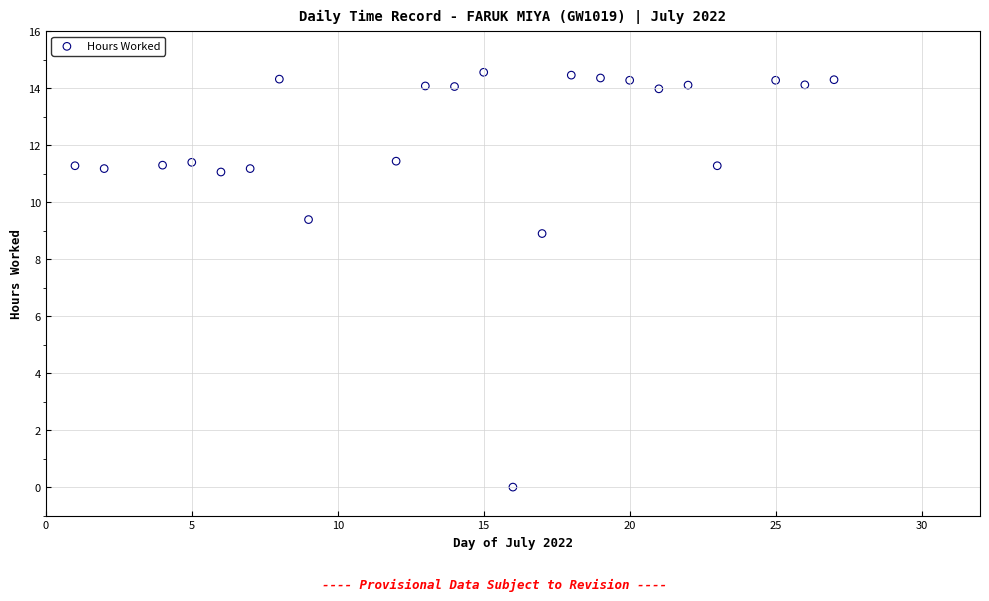

What Y value in the scatter plot is closest to 7?

8.9